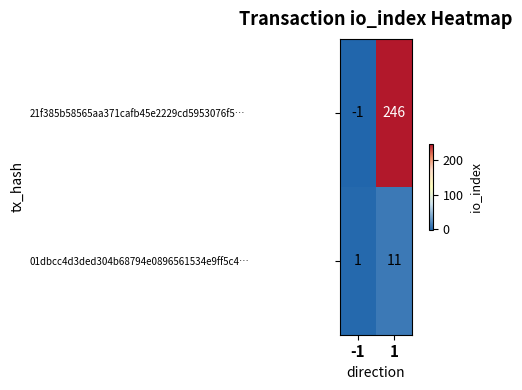

Rank the series by their maximum value, from lowest to highest.

01dbcc4d3ded304b68794e0896561534e9ff5c4…, 21f385b58565aa371cafb45e2229cd5953076f5…